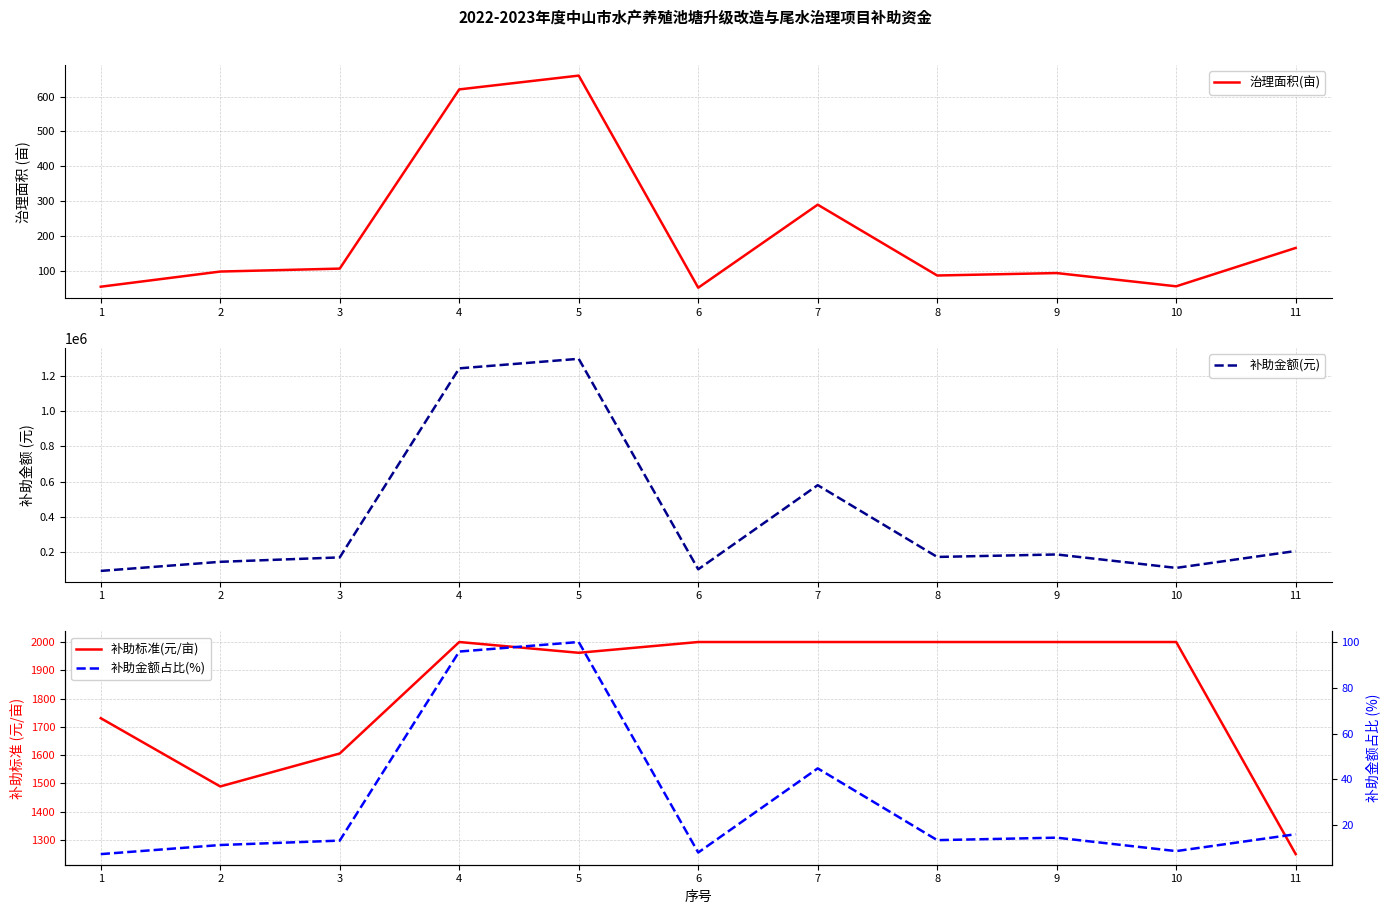

Which category has the lowest value in the 治理面积(亩) series?

6